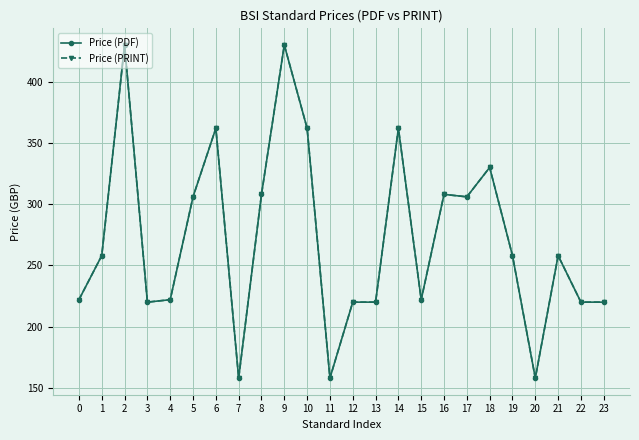

Does the chart have visible grid lines?

Yes